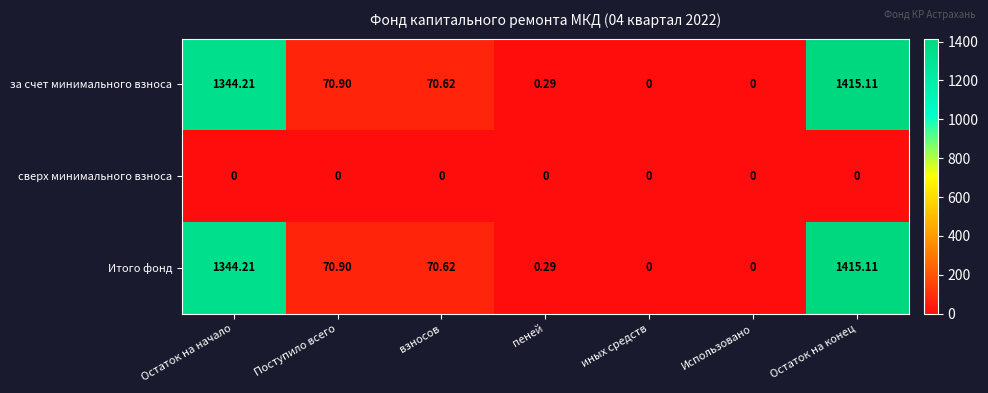

At which label does за счет минимального взноса first exceed 70?

Остаток на начало